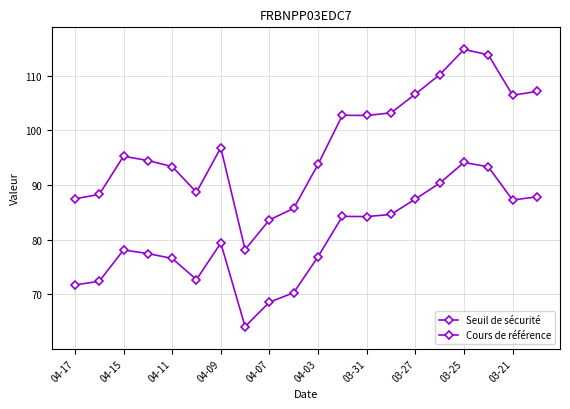

How many values in the Cours de référence series exceed 96?

10